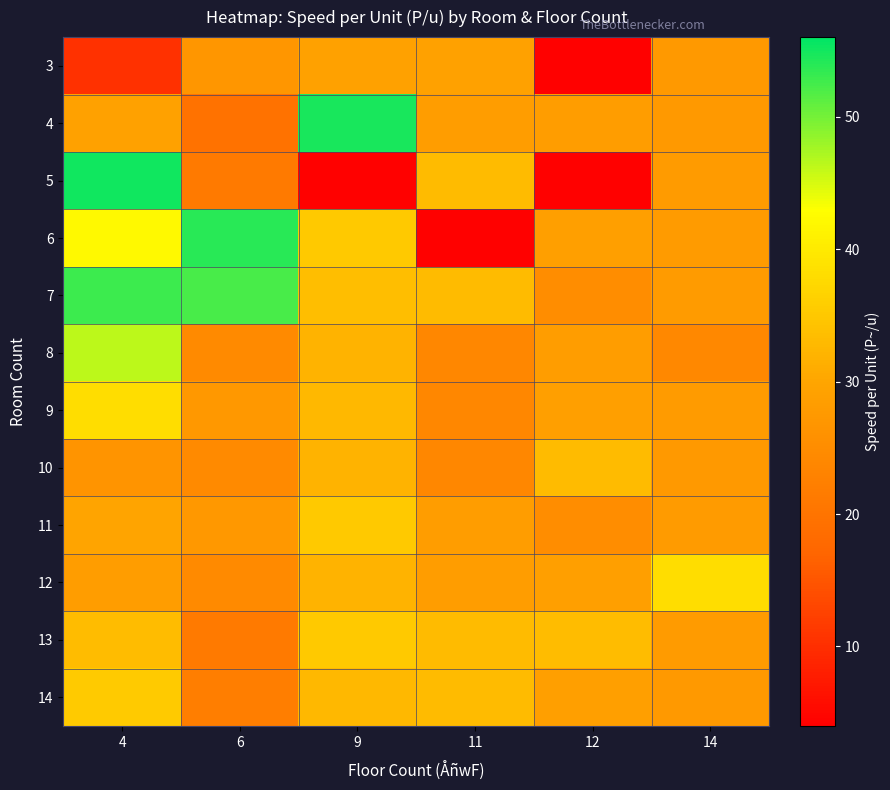

Which series has the widest spread of values?

5